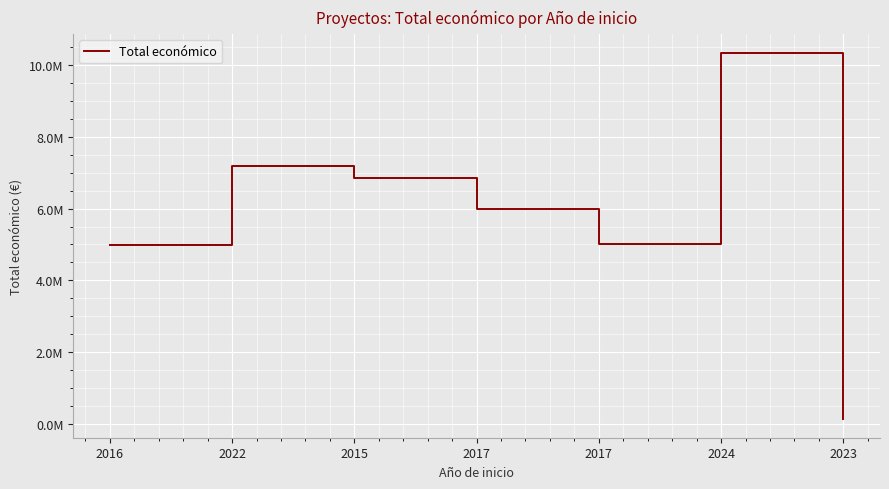

At which label is the value closest to 5236636?

2017